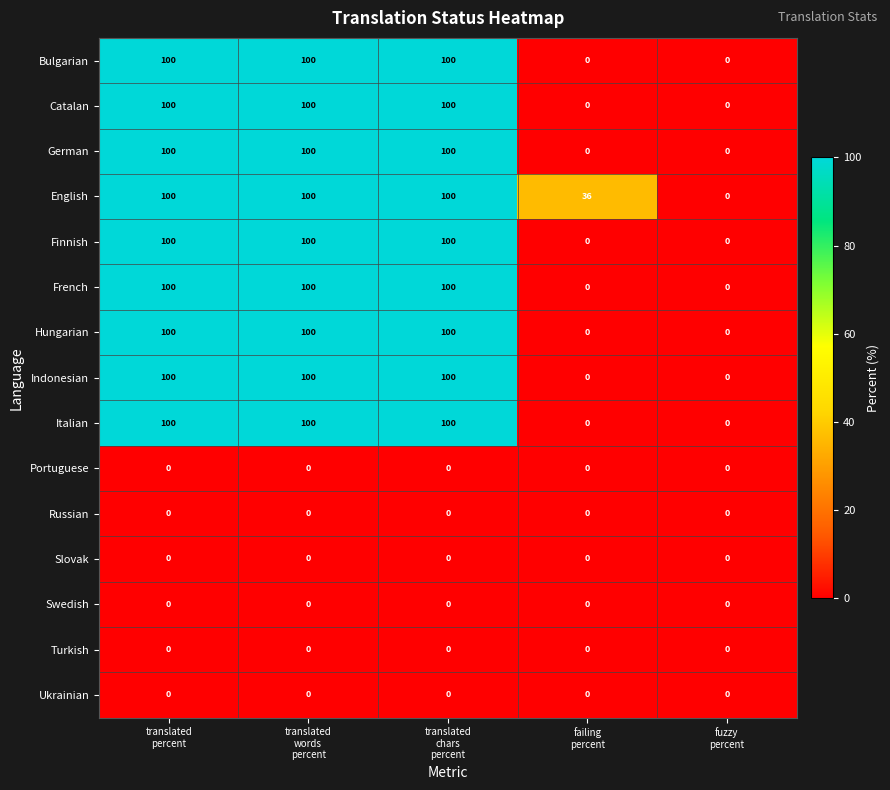

What is the maximum value for English?

100